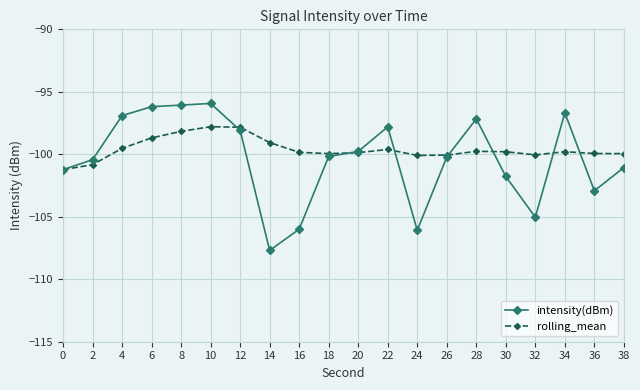

What is the total value across all series at 34?

-196.5